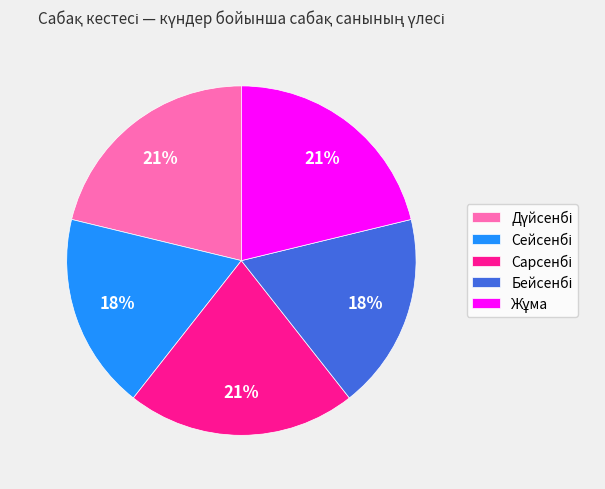

Is there any slice that represents more than half of the pie?

No